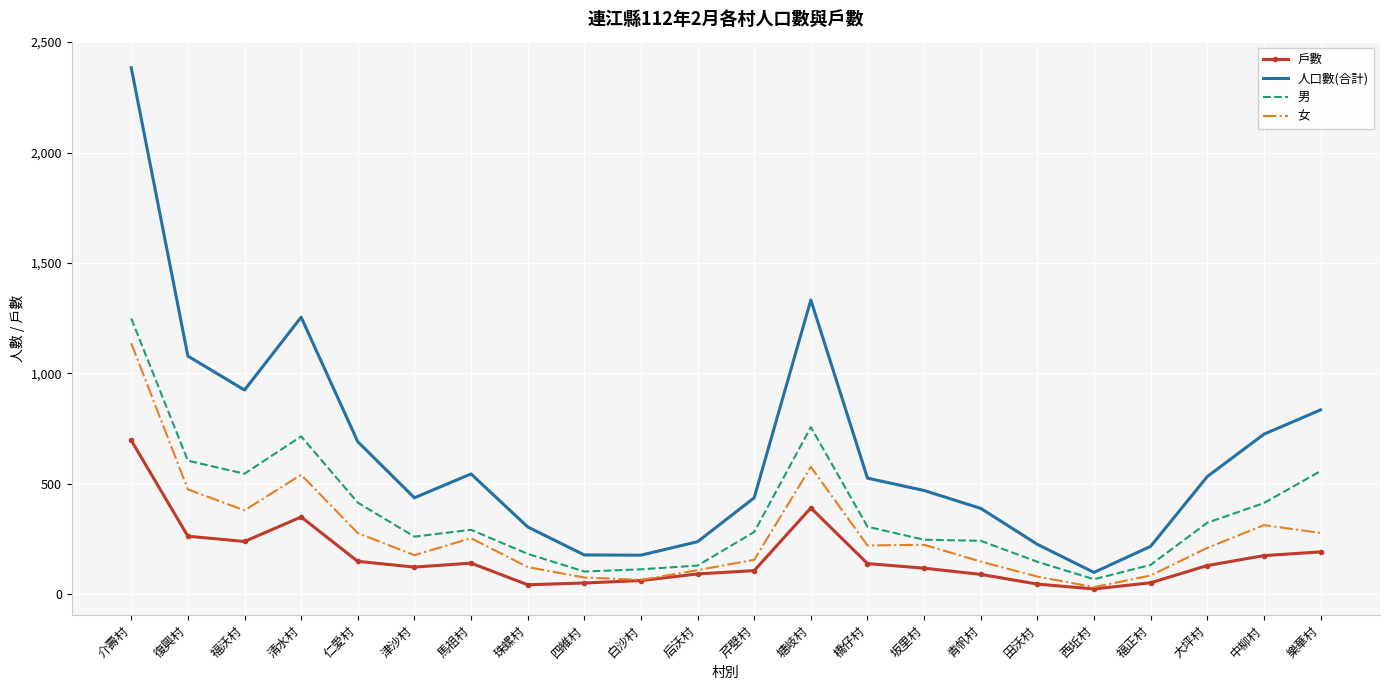

True or false: 女 has a value of 64 at 白沙村.

True